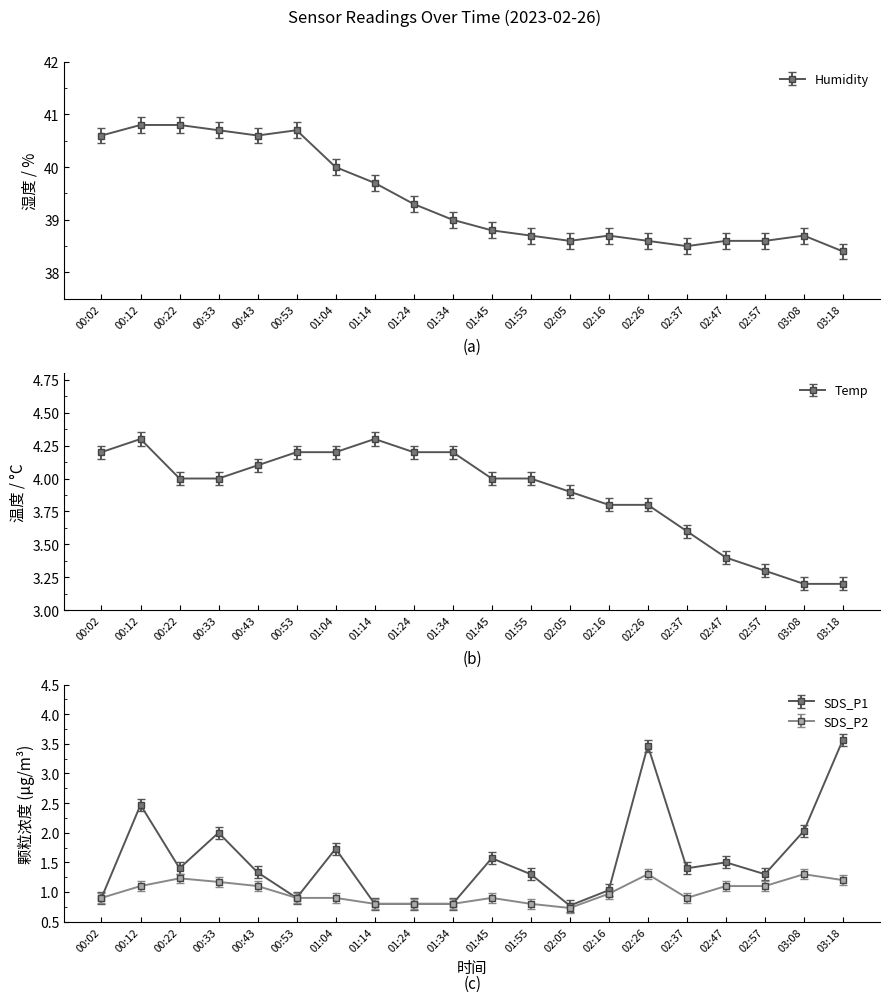

Reading right to left, transcribe all the data shown in this chart.

Temp: 03:18=3.2	03:08=3.2	02:57=3.3	02:47=3.4	02:37=3.6	02:26=3.8	02:16=3.8	02:05=3.9	01:55=4.0	01:45=4.0	01:34=4.2	01:24=4.2	01:14=4.3	01:04=4.2	00:53=4.2	00:43=4.1	00:33=4.0	00:22=4.0	00:12=4.3	00:02=4.2
Humidity: 03:18=38.4	03:08=38.7	02:57=38.6	02:47=38.6	02:37=38.5	02:26=38.6	02:16=38.7	02:05=38.6	01:55=38.7	01:45=38.8	01:34=39.0	01:24=39.3	01:14=39.7	01:04=40.0	00:53=40.7	00:43=40.6	00:33=40.7	00:22=40.8	00:12=40.8	00:02=40.6
SDS_P1: 03:18=3.6	03:08=2.0	02:57=1.3	02:47=1.5	02:37=1.4	02:26=3.5	02:16=1.0	02:05=0.8	01:55=1.3	01:45=1.6	01:34=0.8	01:24=0.8	01:14=0.8	01:04=1.7	00:53=0.9	00:43=1.3	00:33=2.0	00:22=1.4	00:12=2.5	00:02=0.9
SDS_P2: 03:18=1.2	03:08=1.3	02:57=1.1	02:47=1.1	02:37=0.9	02:26=1.3	02:16=1.0	02:05=0.7	01:55=0.8	01:45=0.9	01:34=0.8	01:24=0.8	01:14=0.8	01:04=0.9	00:53=0.9	00:43=1.1	00:33=1.2	00:22=1.2	00:12=1.1	00:02=0.9